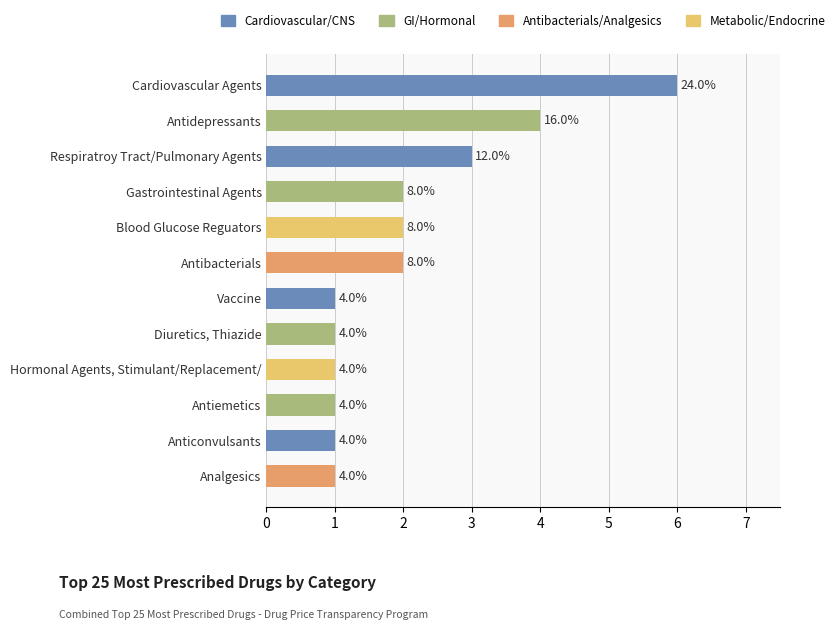

What is the sum of all values?

25